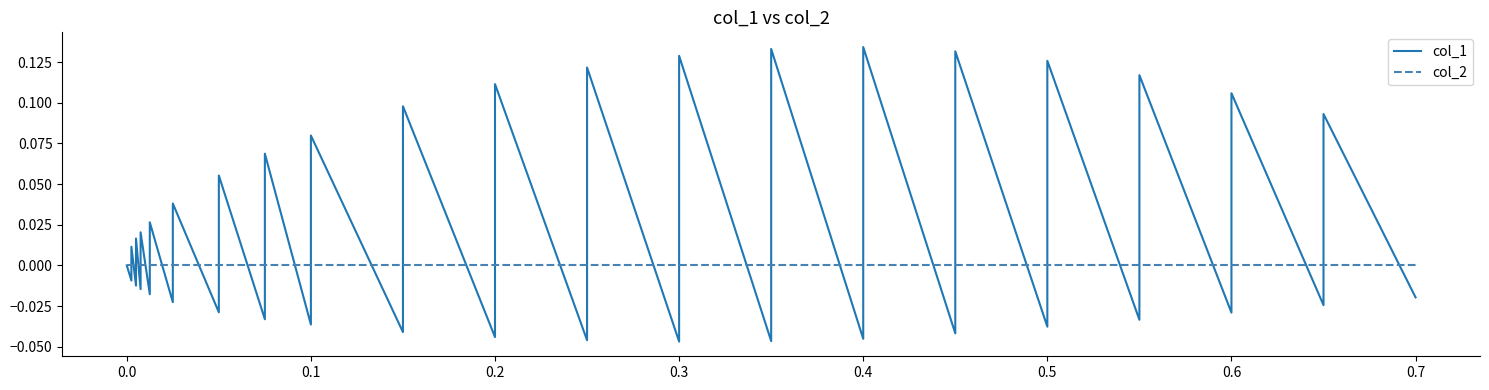

Is the value of col_1 at −0.1 greater than the value of col_2 at 17?

No